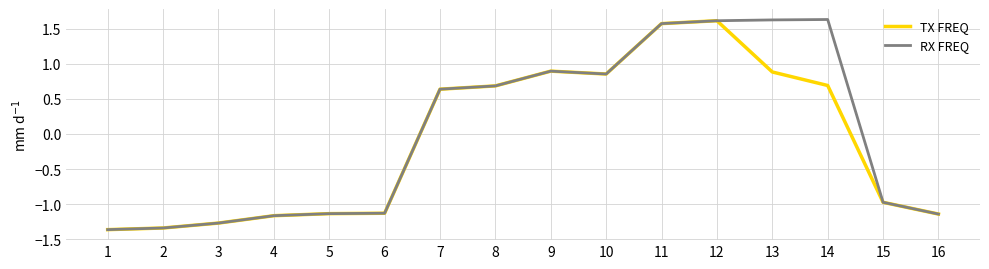

Is it true that TX FREQ equals -1.1 at 6?

True